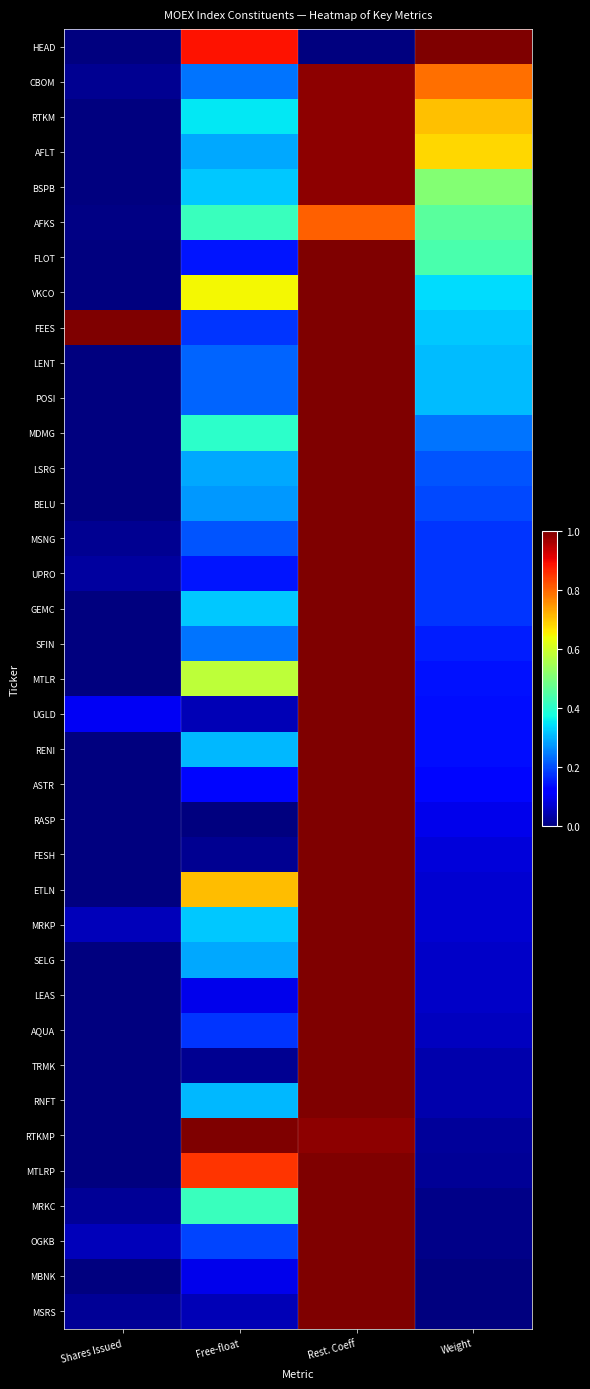

Which category has the lowest value across all series?

Rest. Coeff